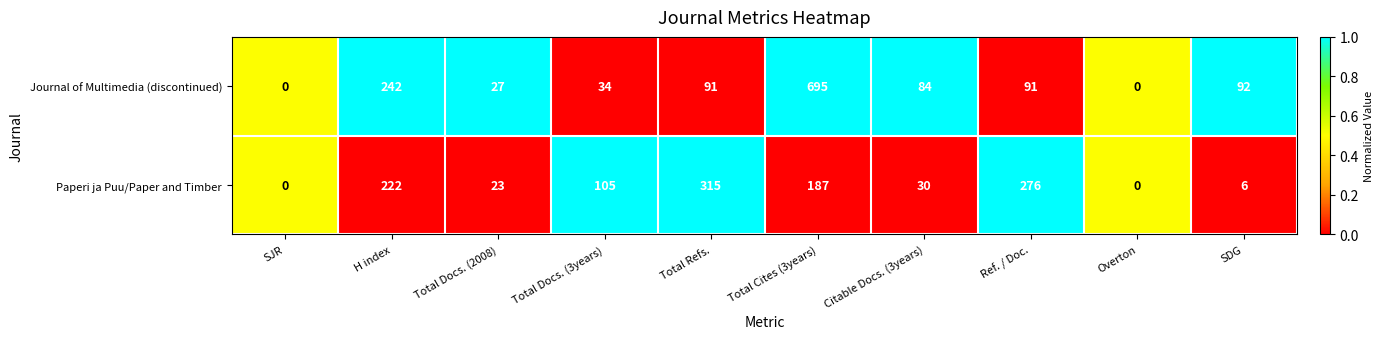

At which category is the sum across all series the highest?

Total Cites (3years)